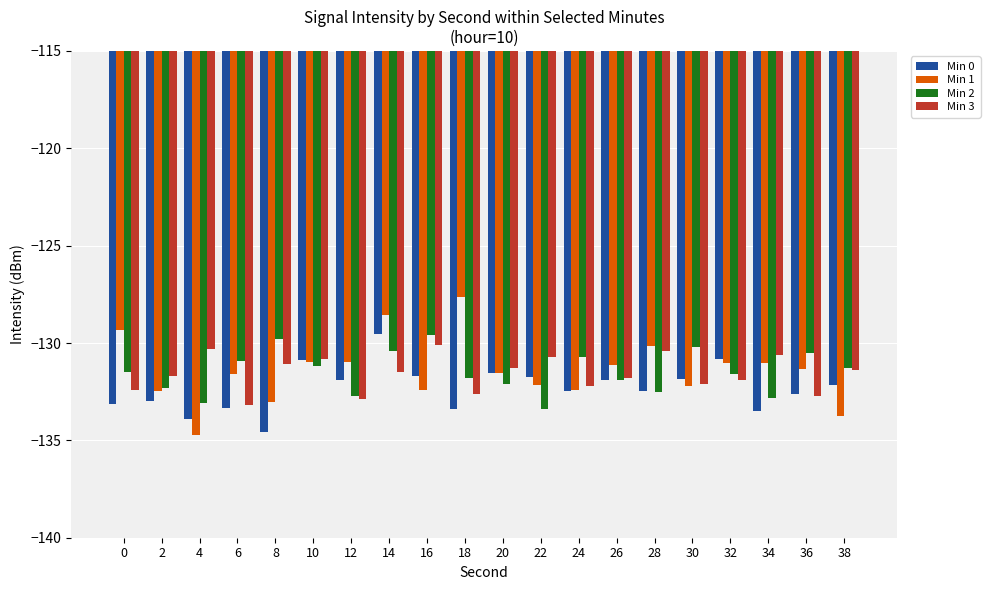

The Min 3 series shows -49.2 at 28. True or false?

False